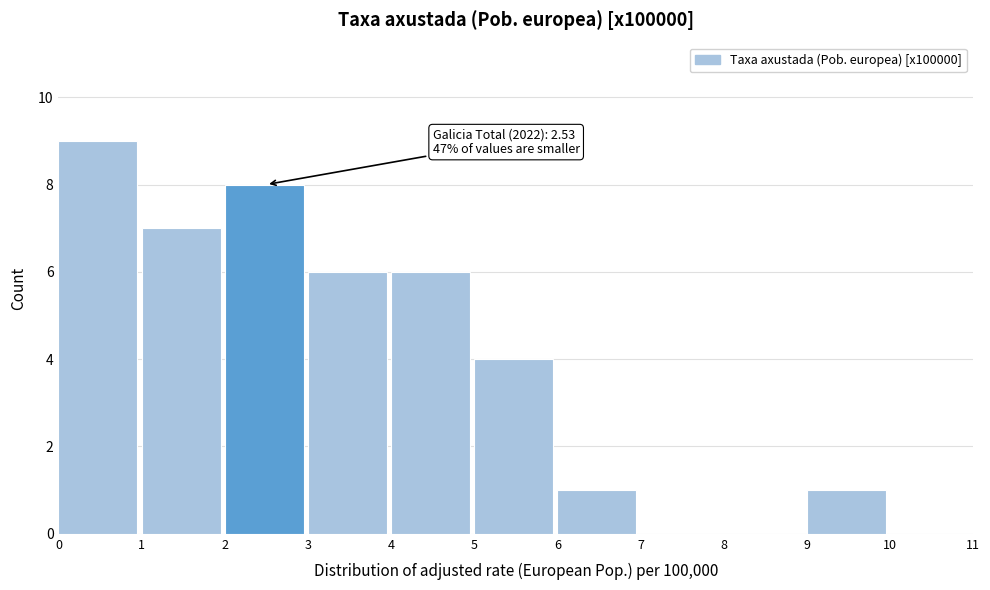

Over which range of the x-axis is the bar tallest?

0 to 1